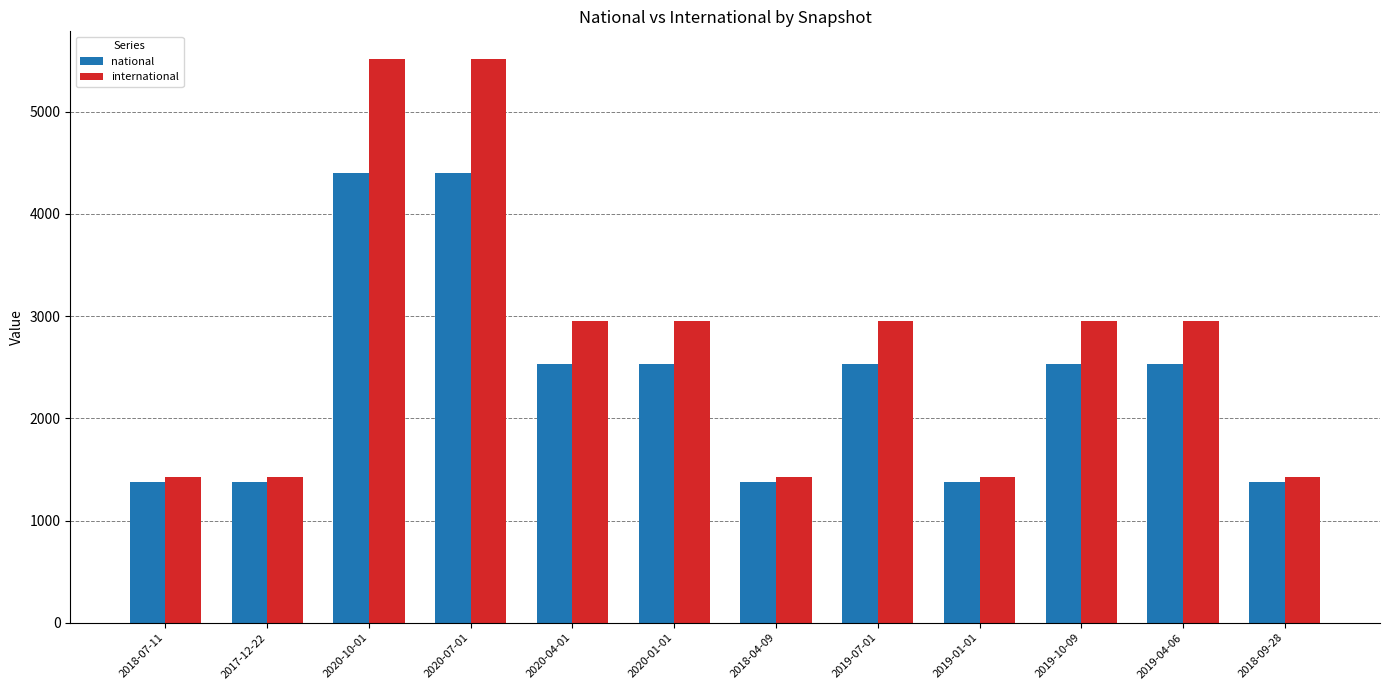

Is it true that international equals 2054 at 2018-09-28?

False